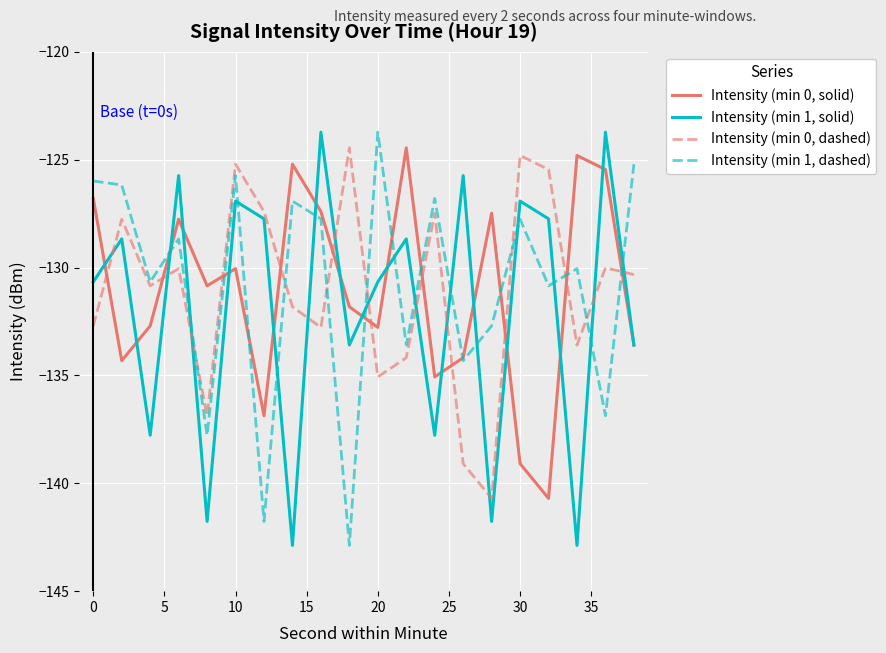

True or false: Intensity (min 0, dashed) and Intensity (min 0, solid) cross at least once.

True